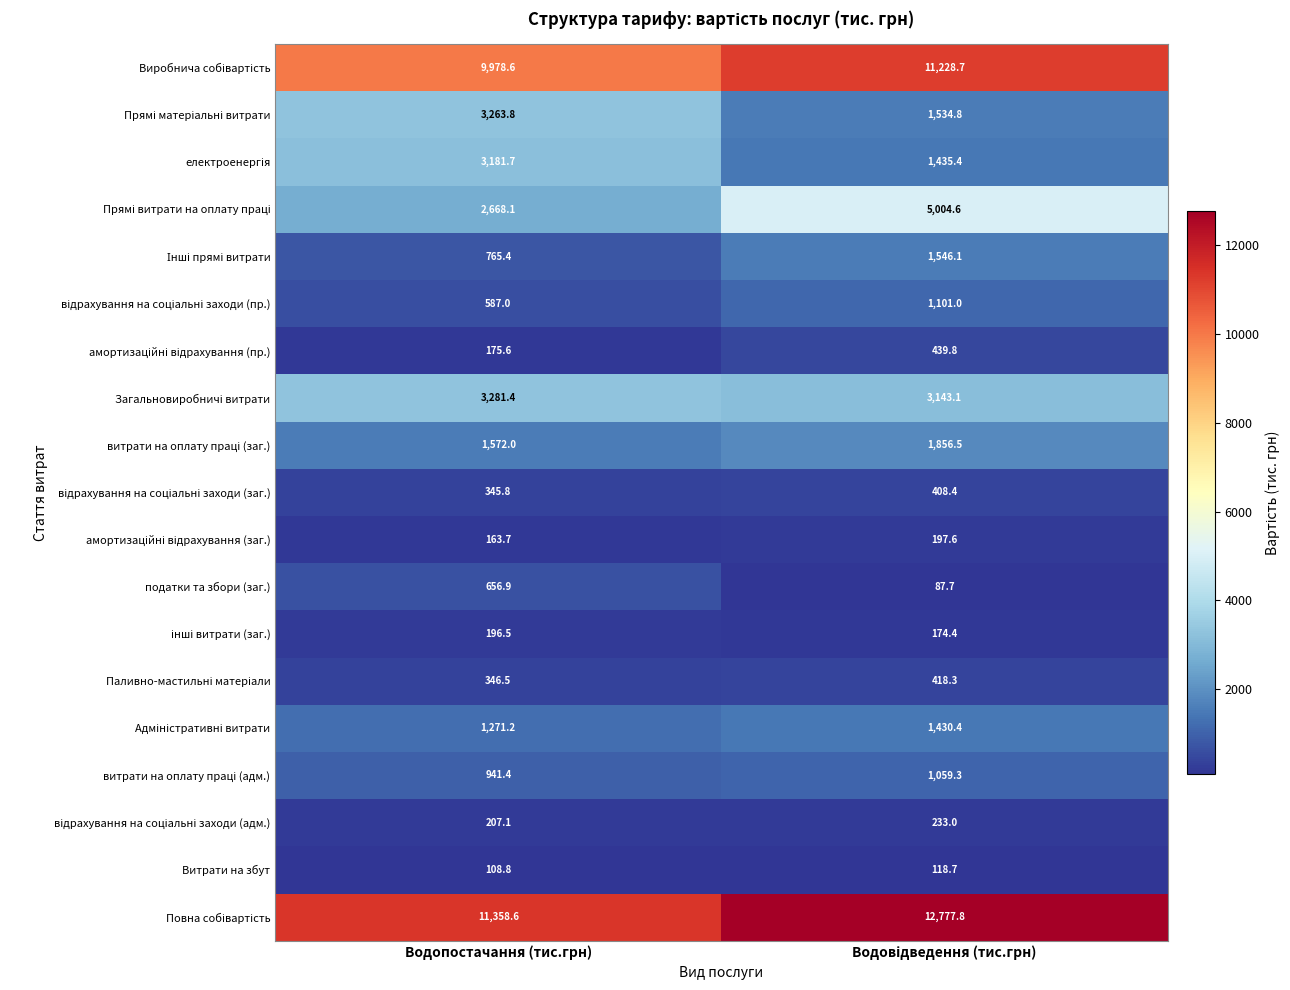

What is the smallest value displayed?

87.7